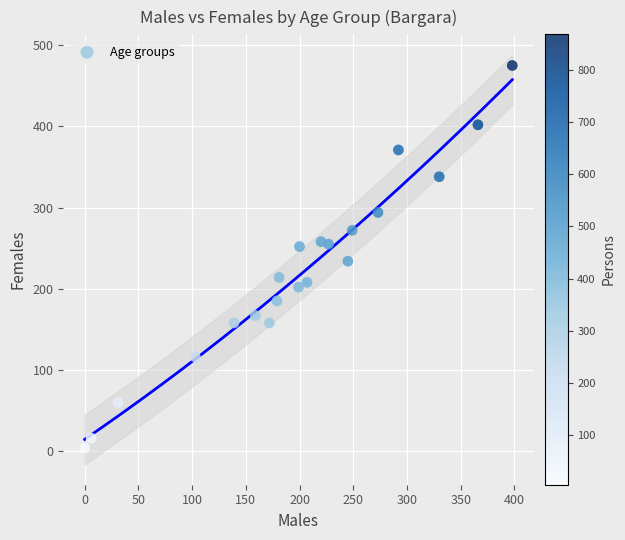

What is the range of X values (max minus min)?

398